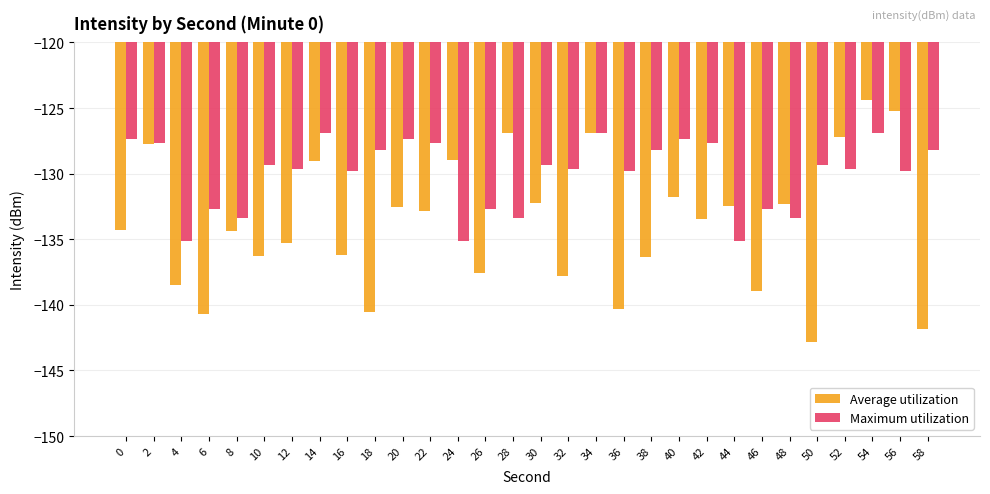

What is the approximate value of Maximum utilization at 8?

-133.4